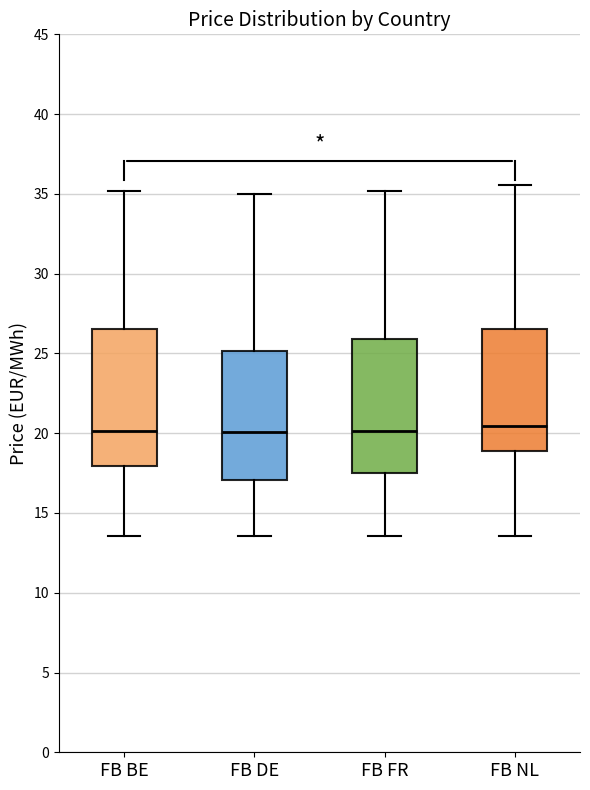

Where is the upper edge of the box for FB BE on the y-axis? The values are not printed on the chart, so give them approximately, as read against the axis.

26.5